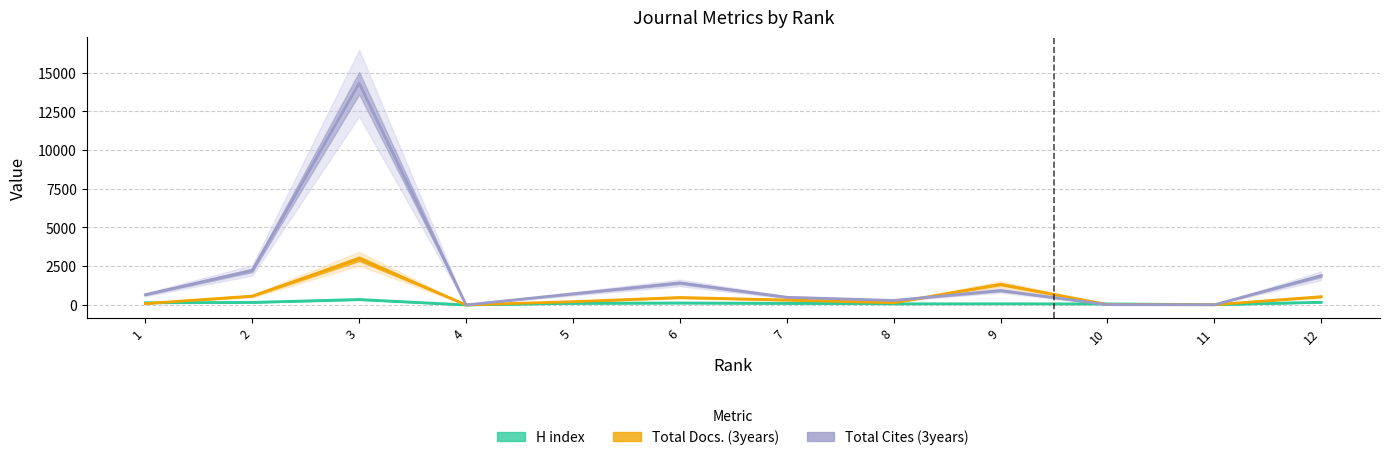

How many times do Total Cites (3years) and Total Docs. (3years) cross each other?

2